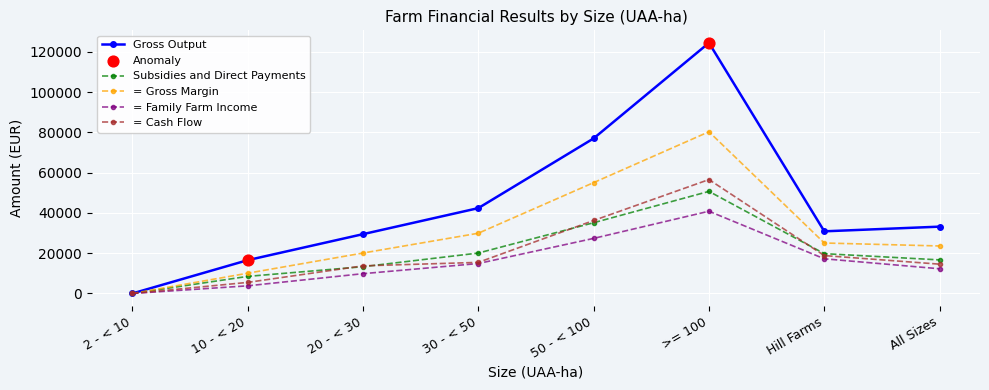

Is the value of = Family Farm Income at 30 - < 50 greater than the value of Gross Output at 20 - < 30?

No